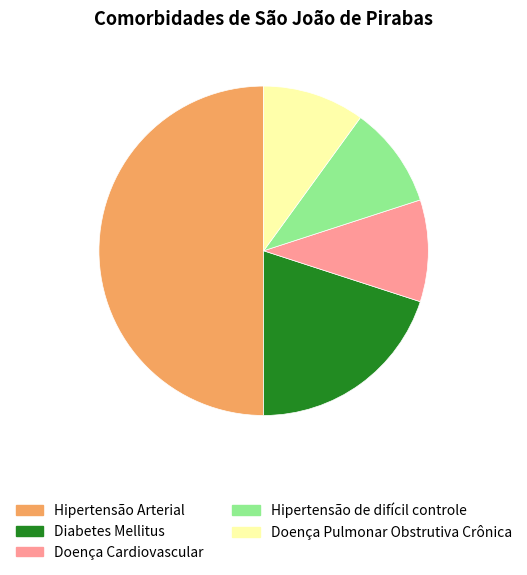

How many slices are in this pie chart?

5